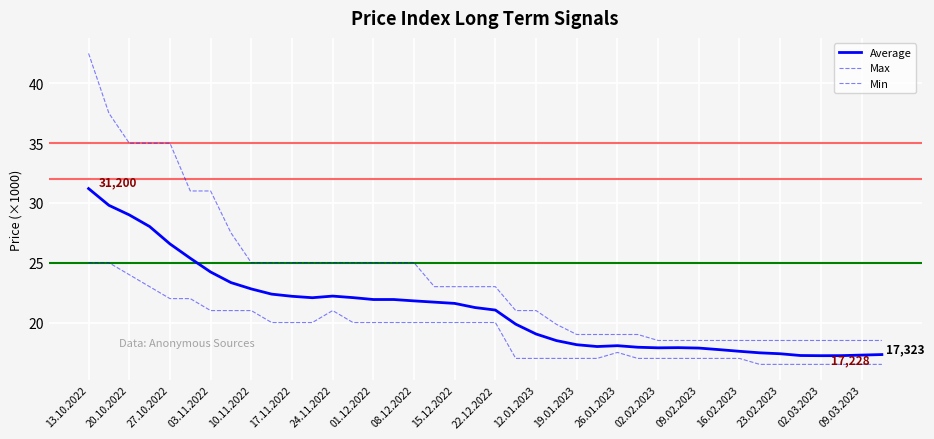

Is this an area chart (filled region under the line)?

No